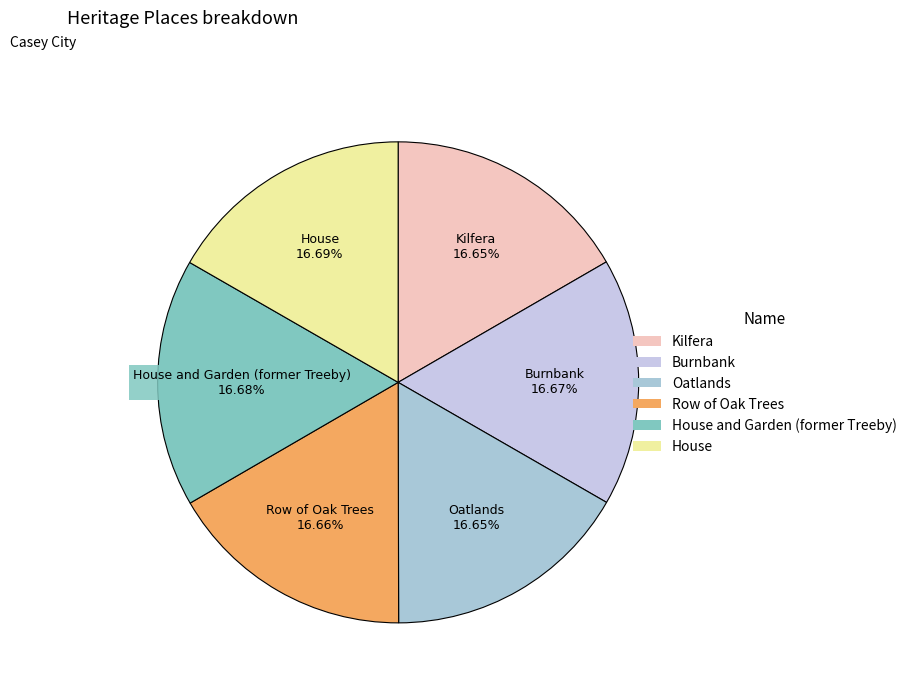

How many segments does this pie chart have?

6